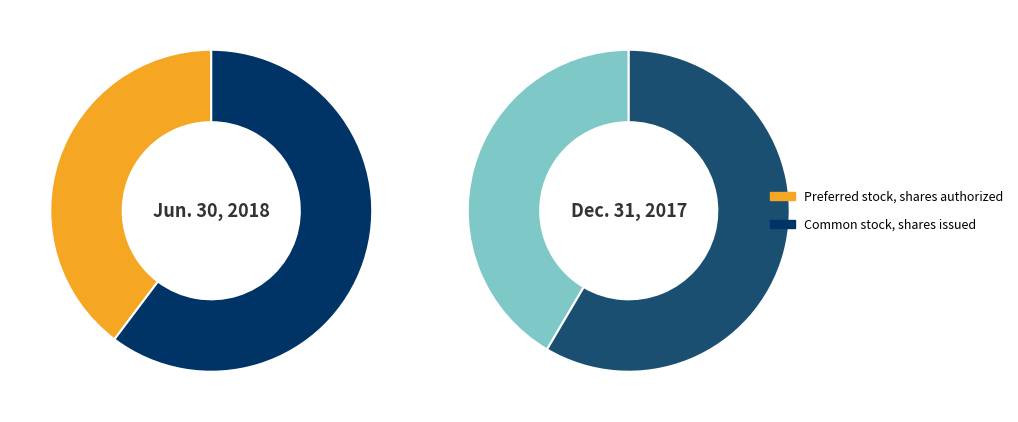

What is the majority slice?

Common stock, shares issued